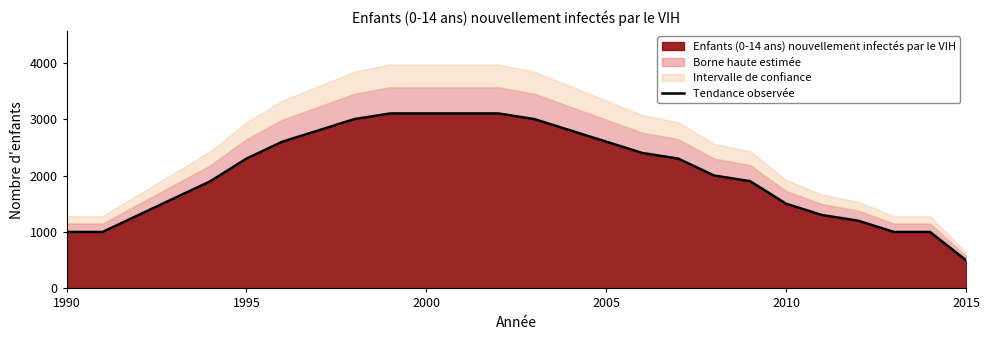

The value of Enfants (0-14 ans) nouvellement infectés par le VIH at 1995 is 3314. True or false?

False